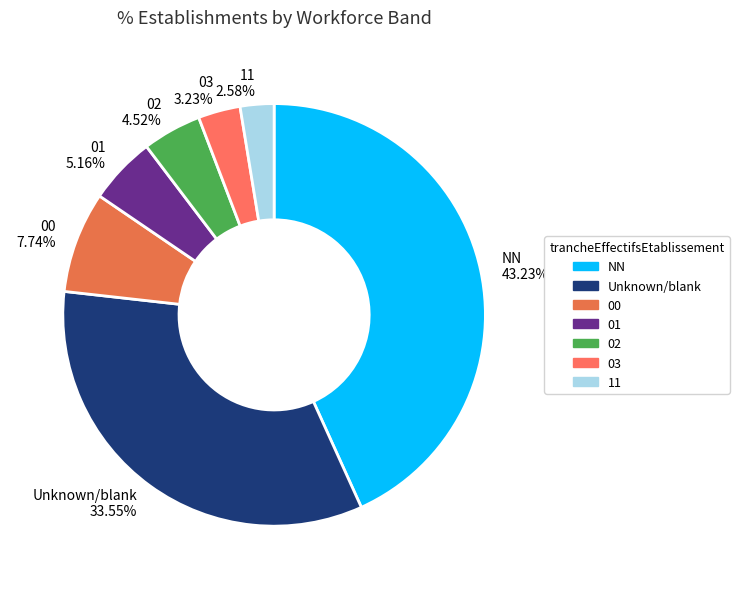

What is the ratio of the value at 01 to the value at 11?

2.0